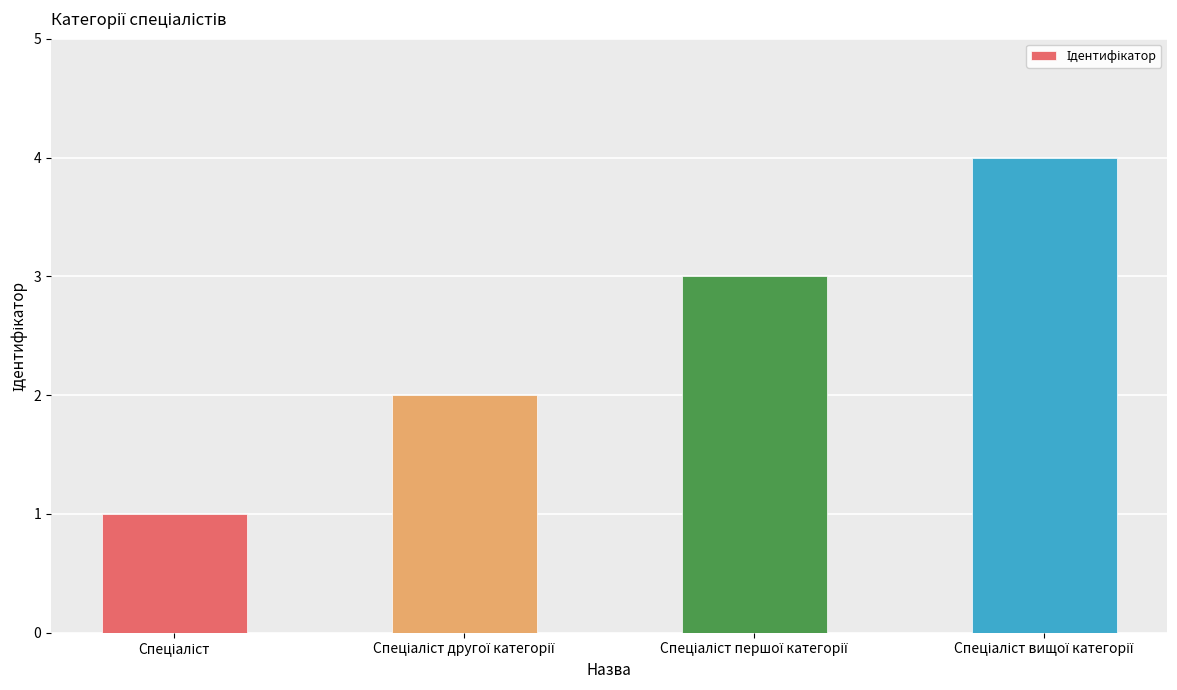

What is the difference between the maximum and minimum values?

3